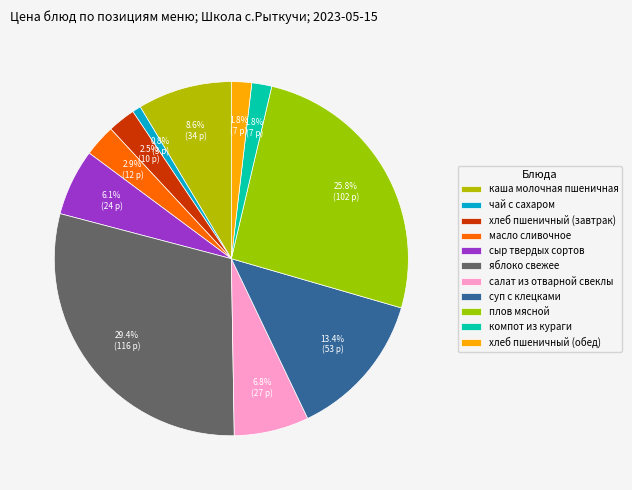

Which has a higher value, хлеб пшеничный (обед) or каша молочная пшеничная?

каша молочная пшеничная